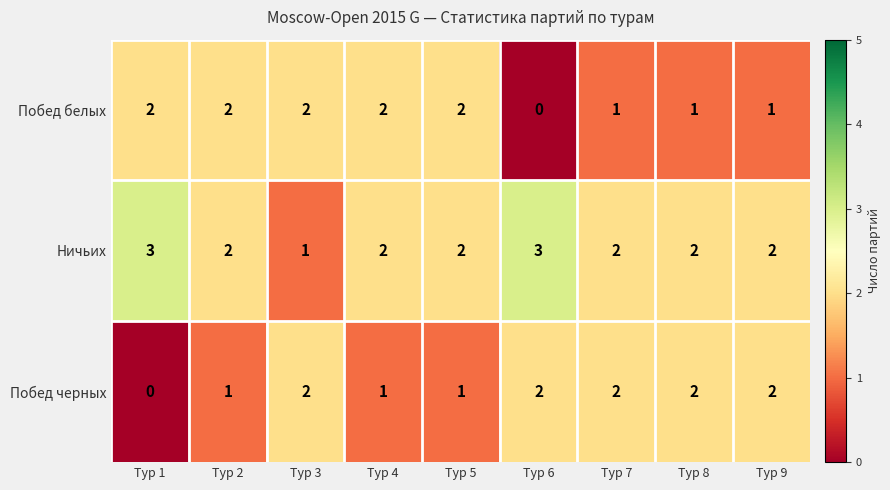

At which label does Ничьих reach its minimum?

Тур 3